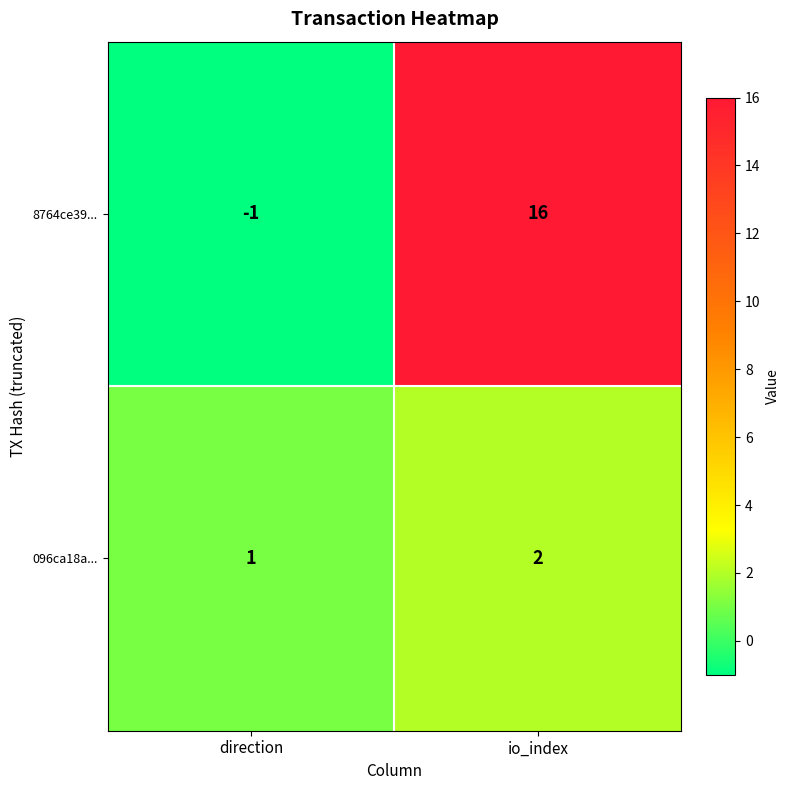

Reading right to left, list all the values displayed in this chart.

8764ce39...: io_index=16	direction=-1
096ca18a...: io_index=2	direction=1